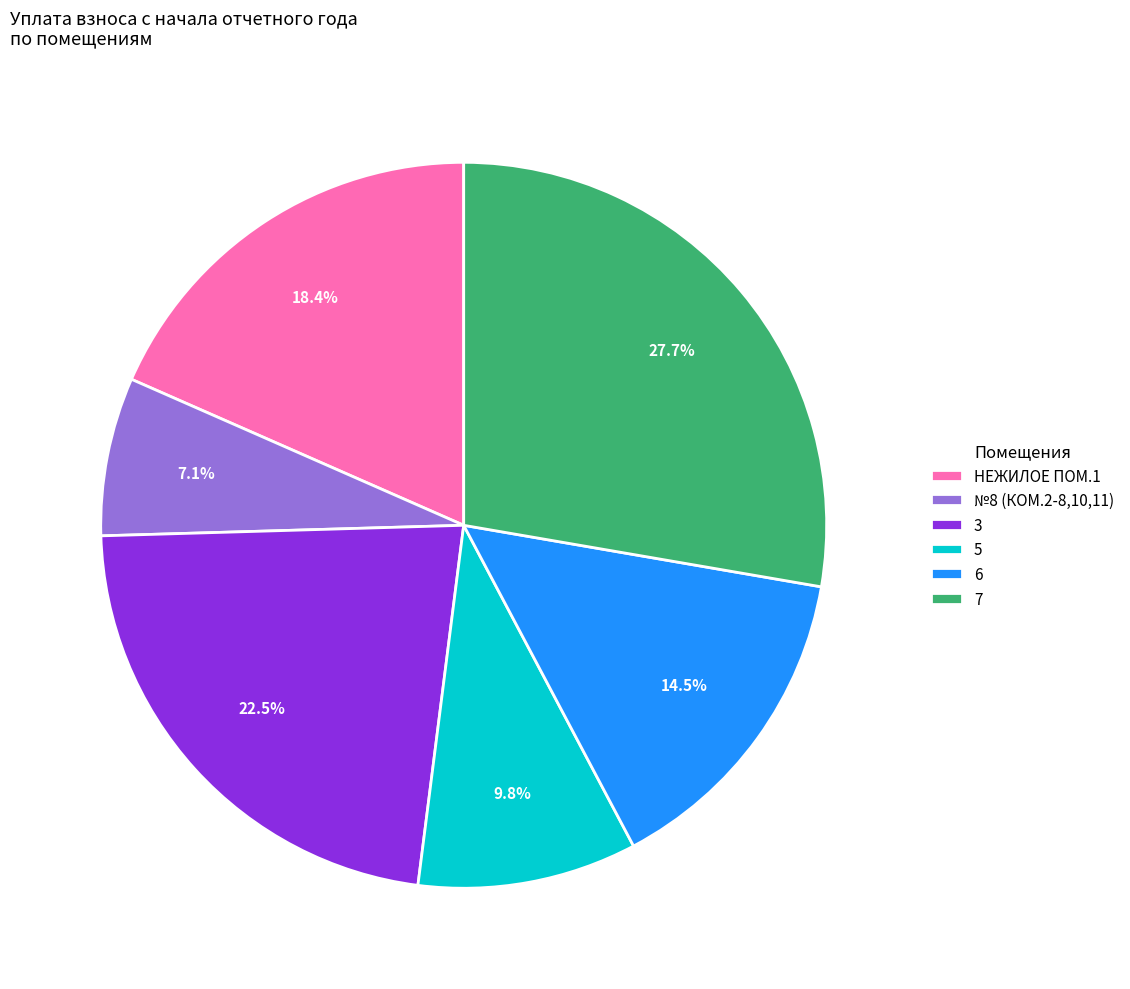

What percentage is NOT represented by 3?

77.5%